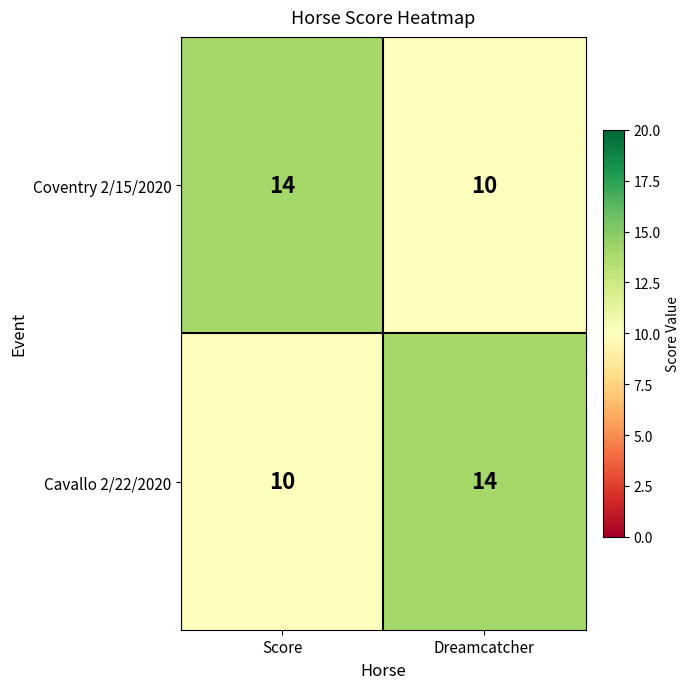

Rank the categories by Cavallo 2/22/2020 value from highest to lowest.

Dreamcatcher, Score